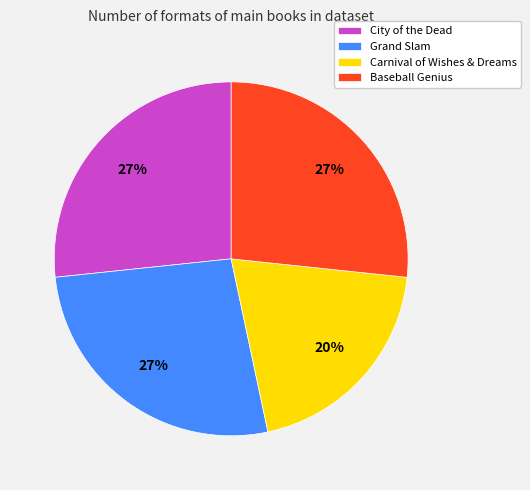

What is the ratio of the value at City of the Dead to the value at Grand Slam?

1.0